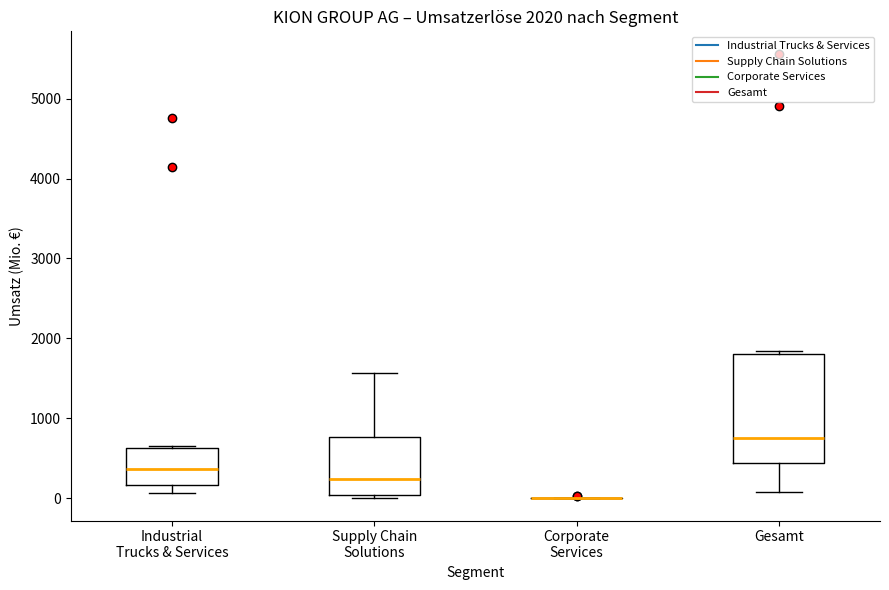

Comparing the boxes themselves (not the whiskers), which one is the tallest?

Gesamt